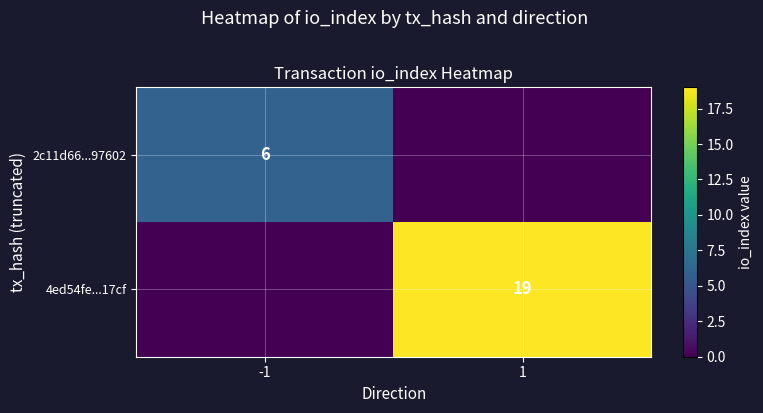

The value of 2c11d66...97602 at -1 is 1. True or false?

False